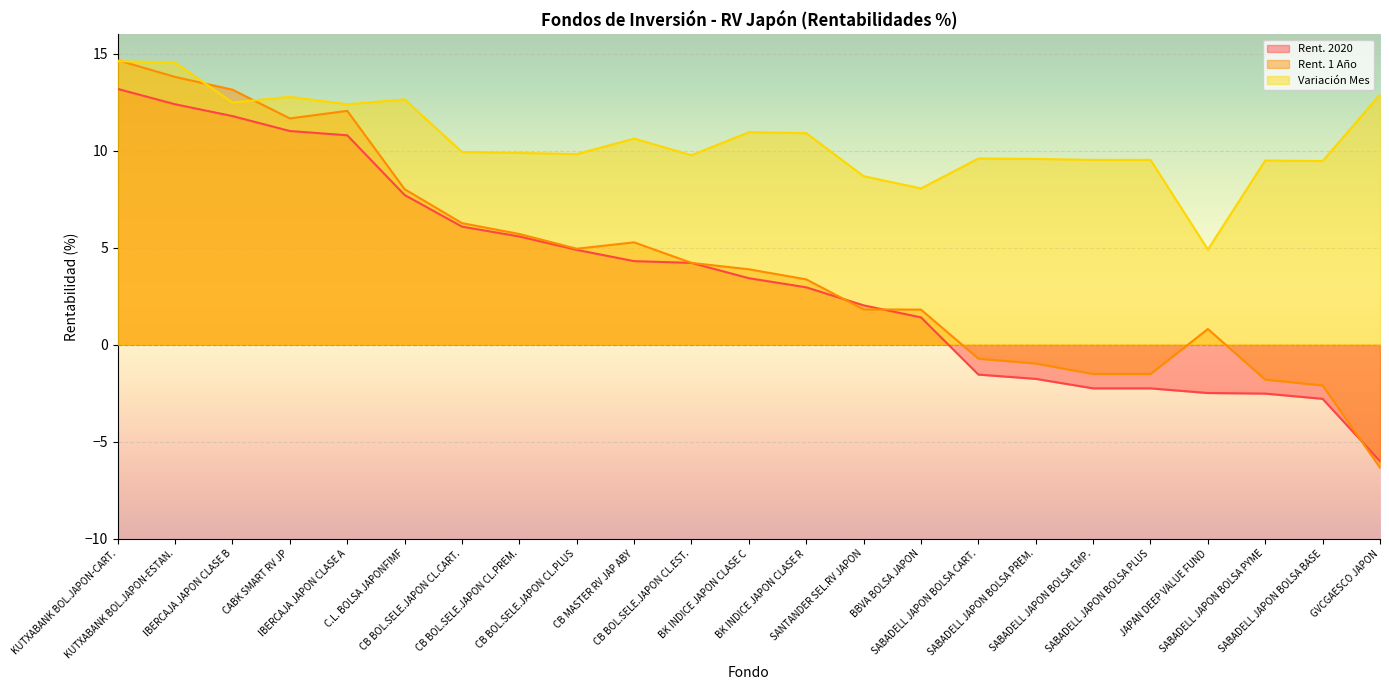

At how many categories does at least one series exceed -4?

23